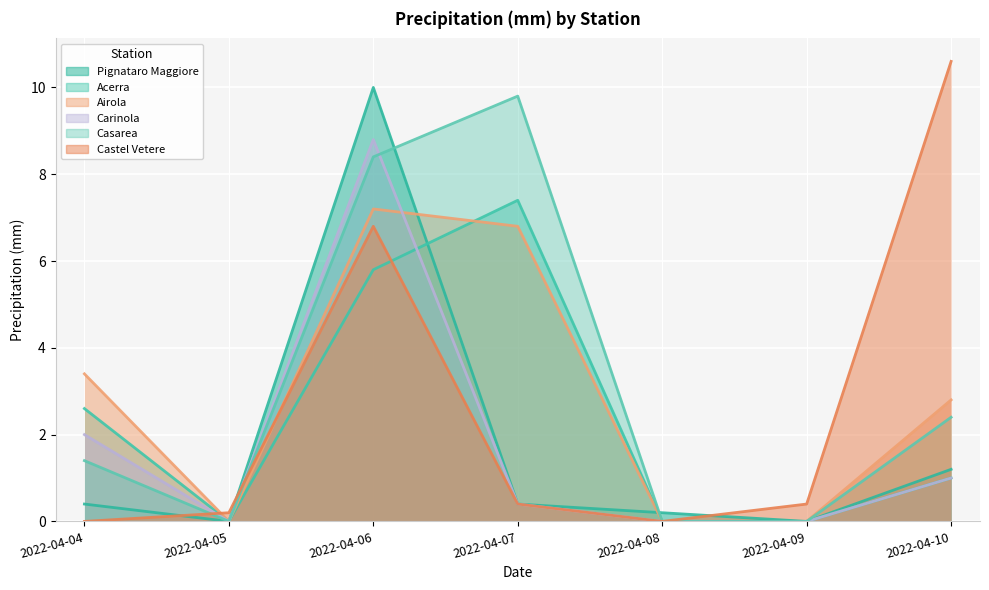

What are all the series names shown in the legend?

Pignataro Maggiore, Acerra, Airola, Carinola, Casarea, Castel Vetere